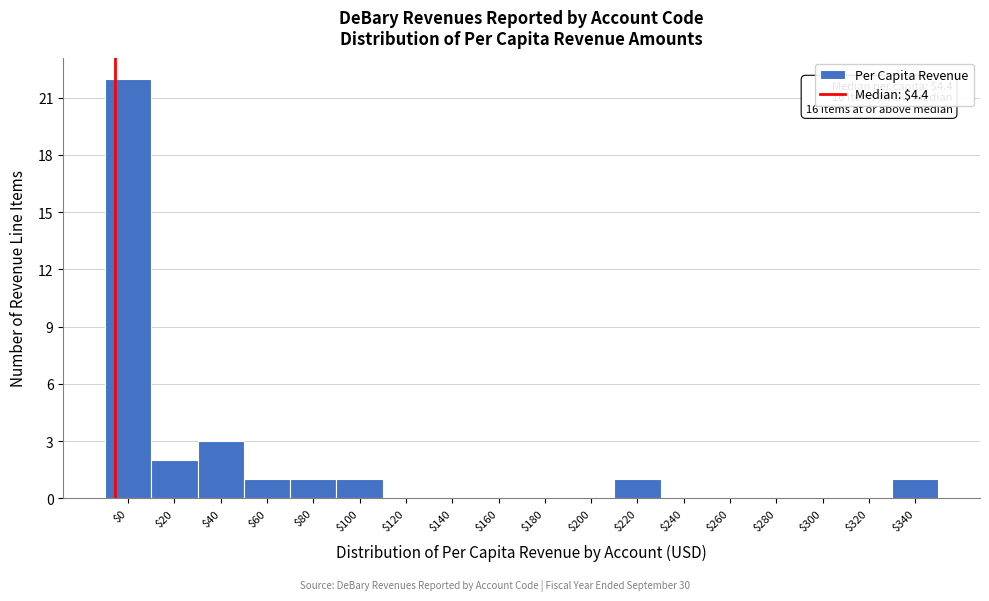

Which label corresponds to the largest value in the chart?

$0